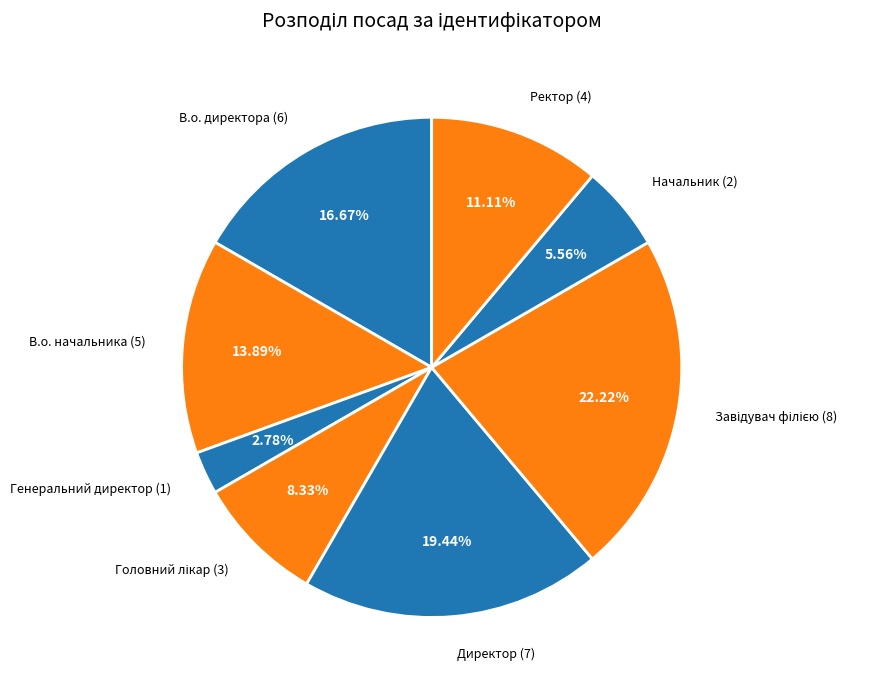

Rank the categories by value from highest to lowest.

Завідувач філією, Директор, В.о. директора, В.о. начальника, Ректор, Головний лікар, Начальник, Генеральний директор